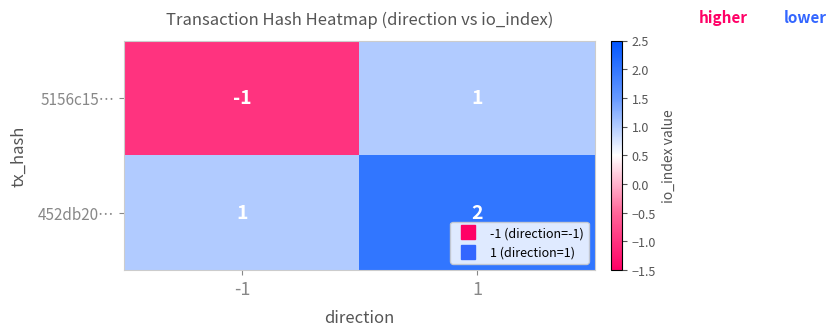

What is the sum of the 452db20… values at 1 and -1?

3